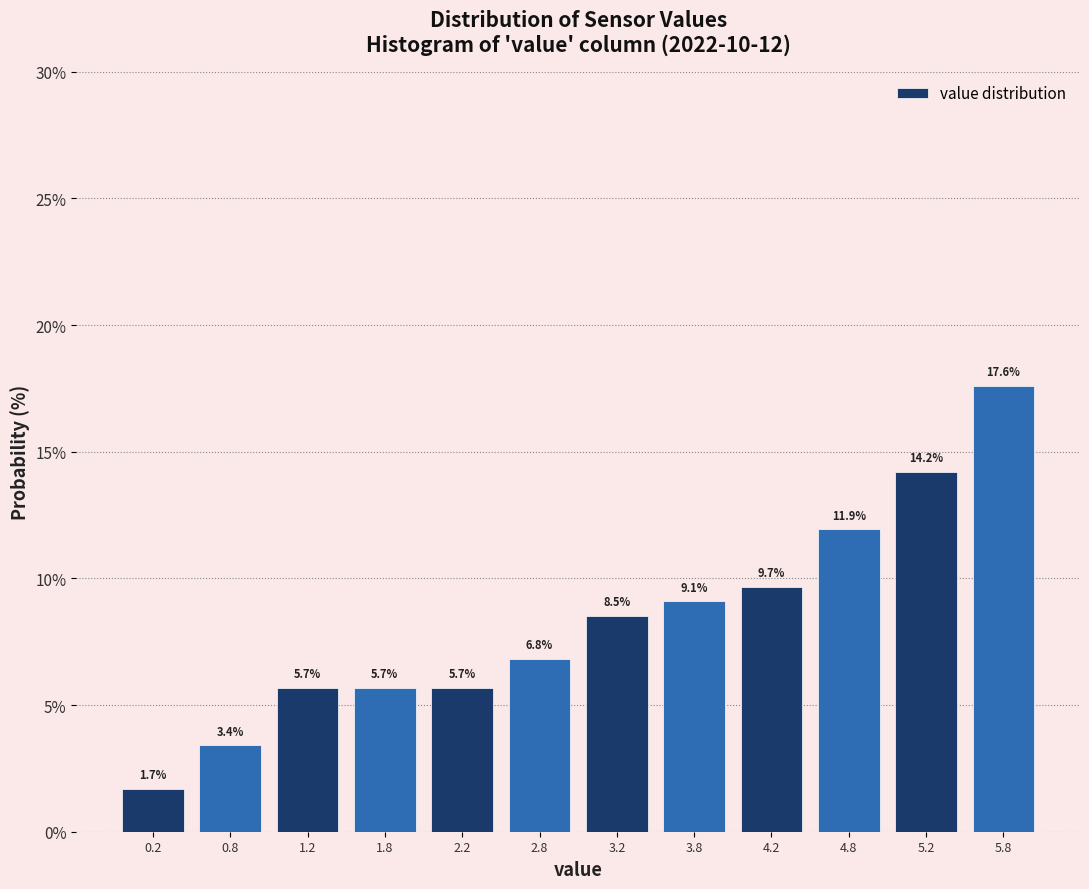

Reading left to right, transcribe this chart: for each bar, give the range it covers on the x-axis and its height.

0.0 to 0.5: 1.7
0.5 to 1.0: 3.4
1.0 to 1.5: 5.7
1.5 to 2.0: 5.7
2.0 to 2.5: 5.7
2.5 to 3.0: 6.8
3.0 to 3.5: 8.5
3.5 to 4.0: 9.1
4.0 to 4.5: 9.7
4.5 to 5.0: 11.9
5.0 to 5.5: 14.2
5.5 to 6.0: 17.6